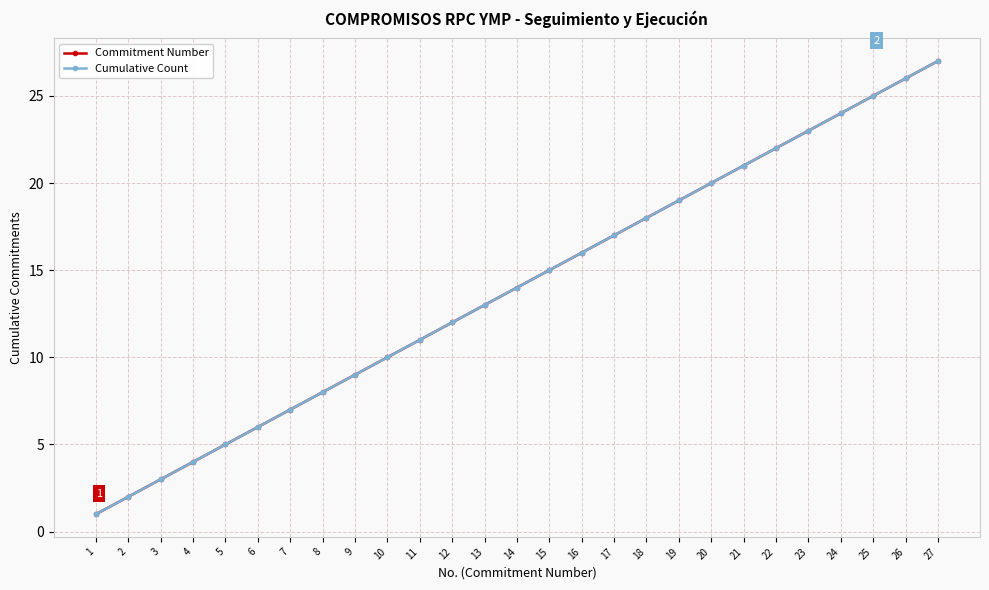

Which category has the highest value across all series?

27